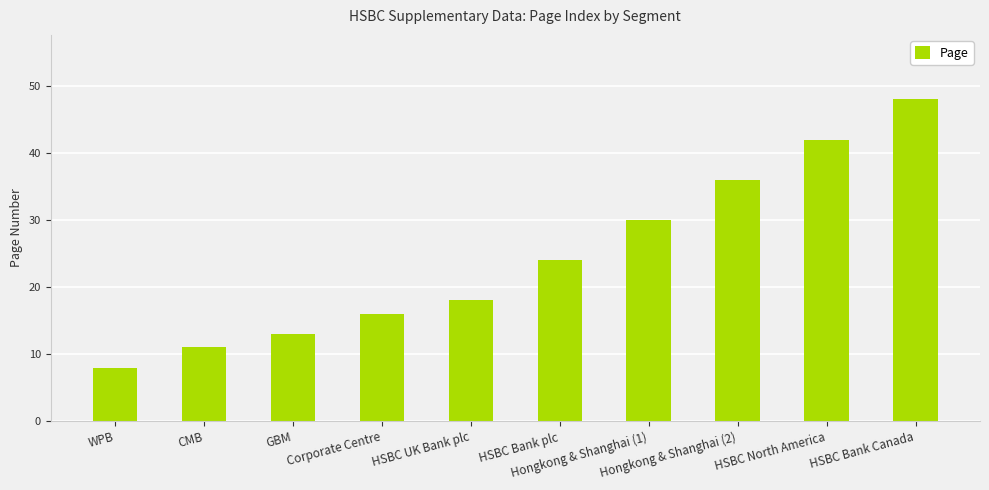

Reading right to left, extract all data points from this chart.

48	42	36	30	24	18	16	13	11	8